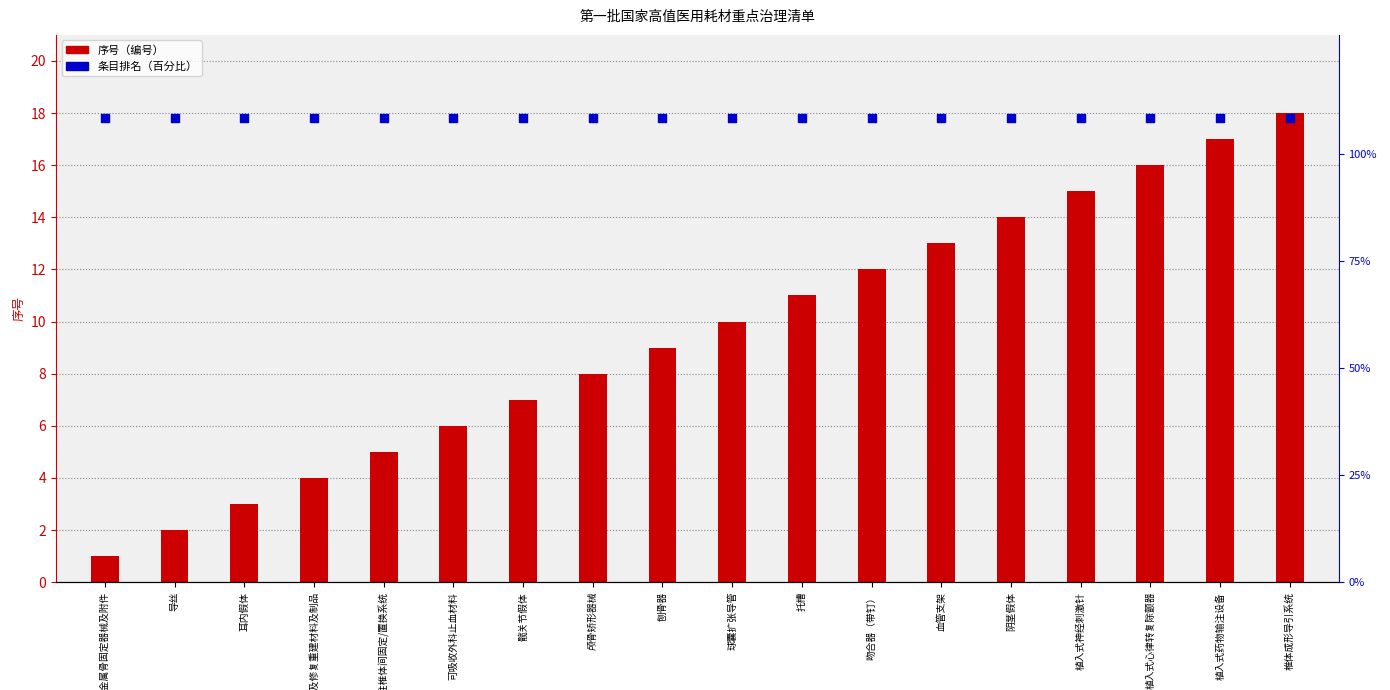

What is the total value across all series at 耳内假体?

22.5